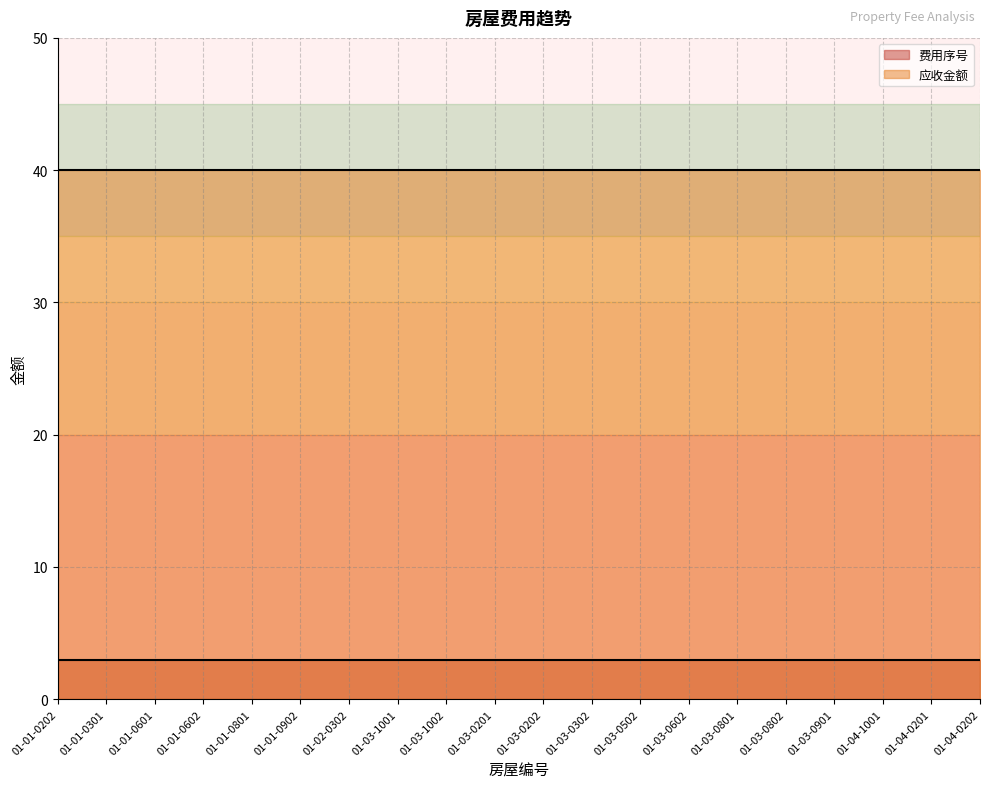

At which category is the sum across all series the highest?

01-01-0202